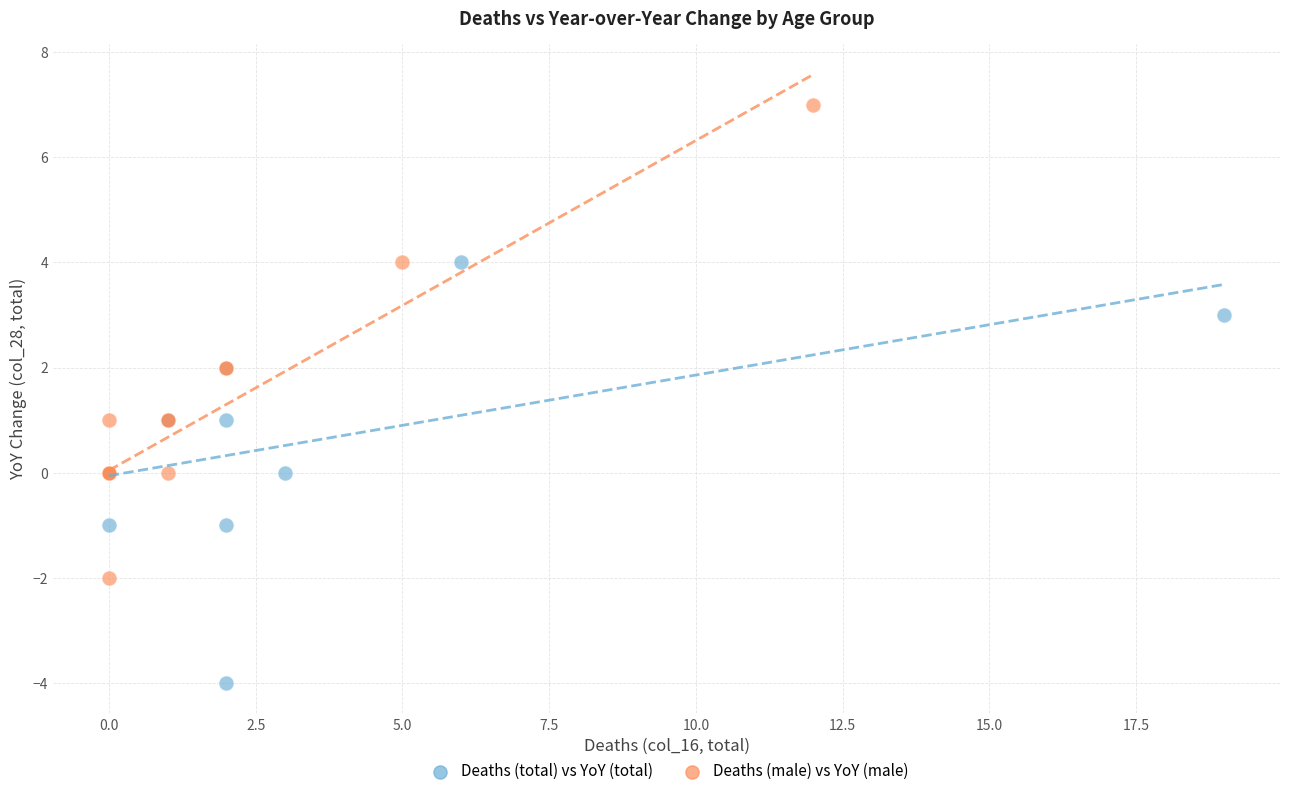

Which series reaches the minimum Y coordinate?

Deaths (total) vs YoY (total)